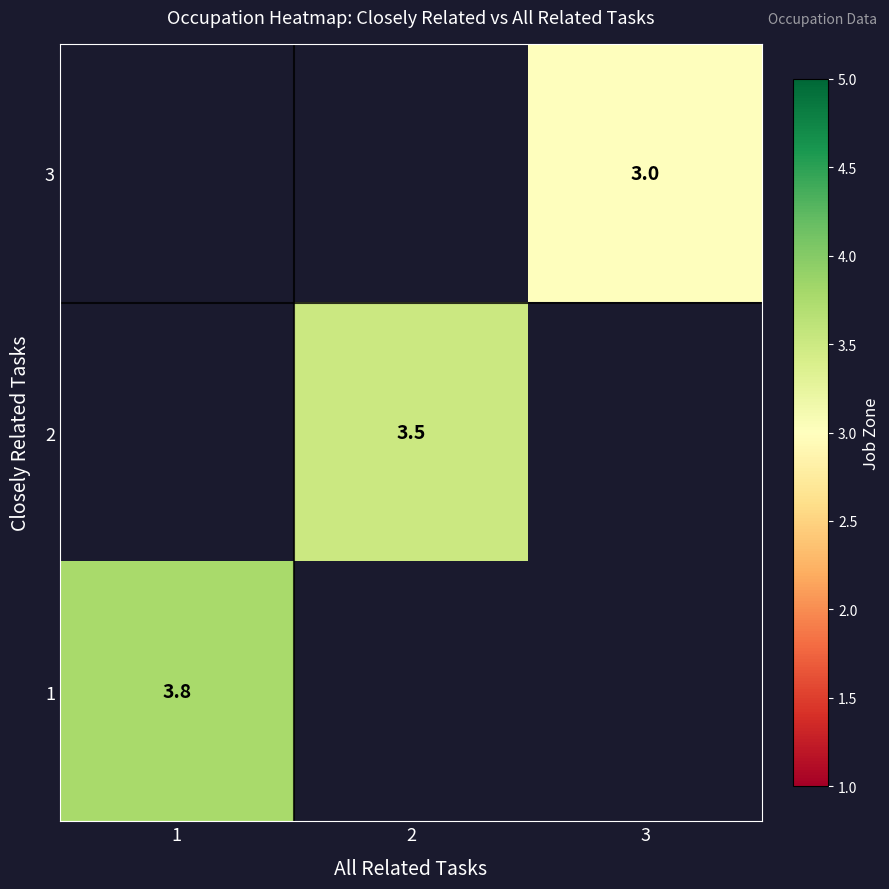

Is it true that 1 equals 3.8 at 1?

True